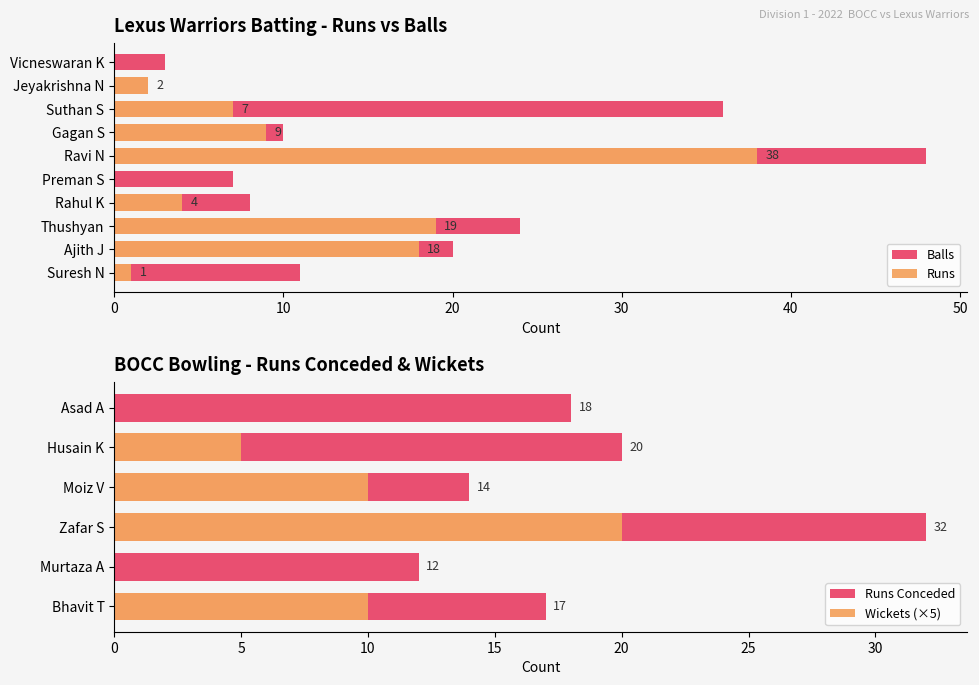

List the series in order of their overall mean, lowest first.

Runs, Balls